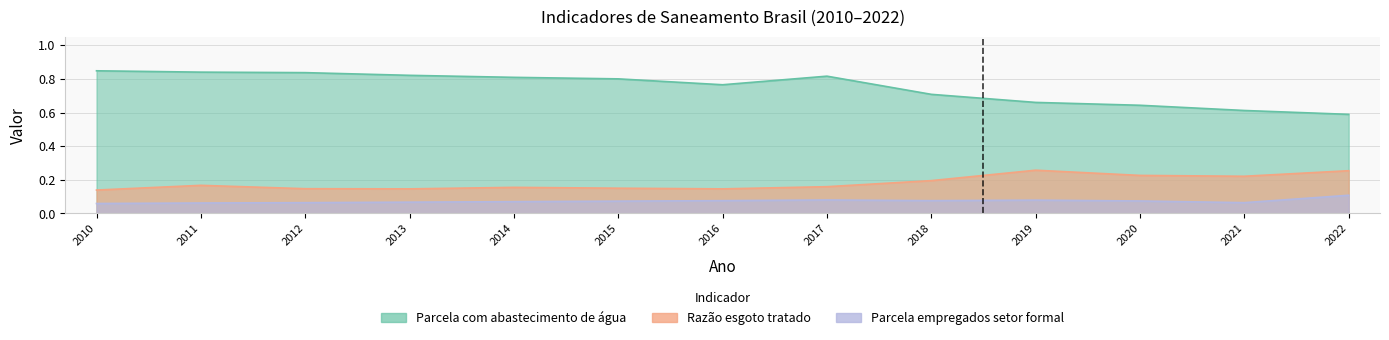

Where is the first local minimum for Razão esgoto tratado?

2013